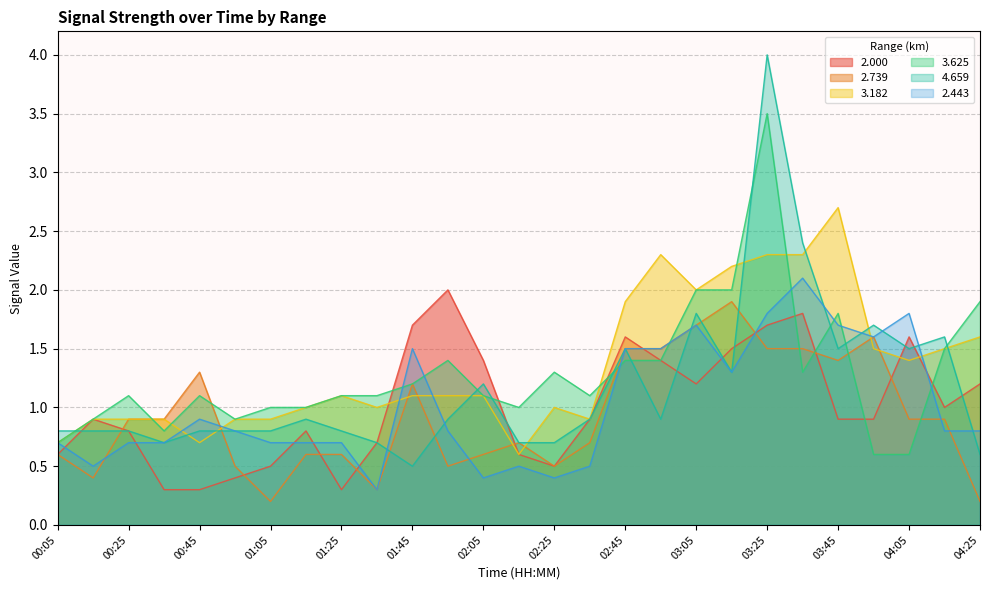

True or false: 3.625 has more than 0 interior local peaks.

True